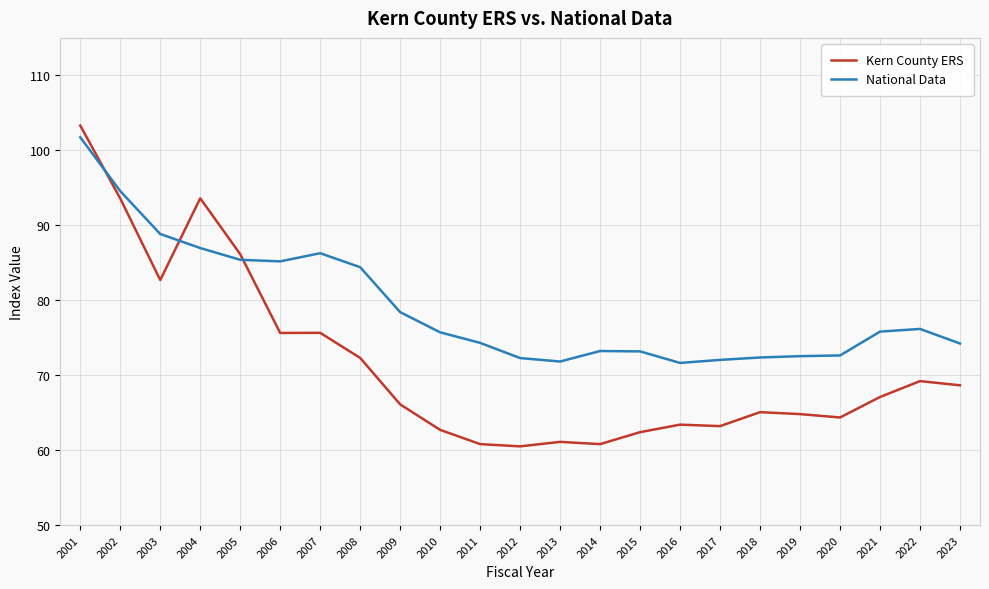

What is the total value across all series at 2006?

160.8